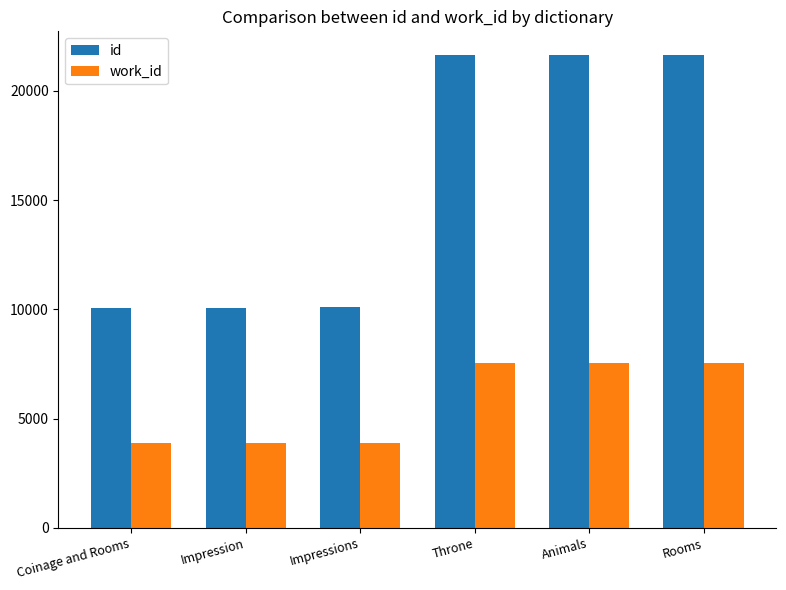

How many bars are there in total?

12